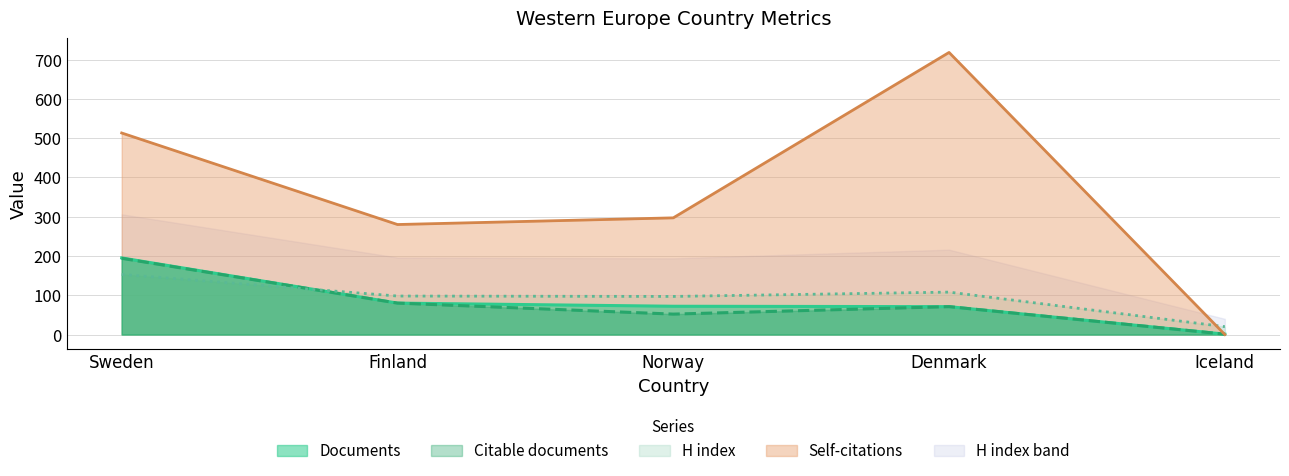

At which category does the chart reach its peak across all series?

Denmark